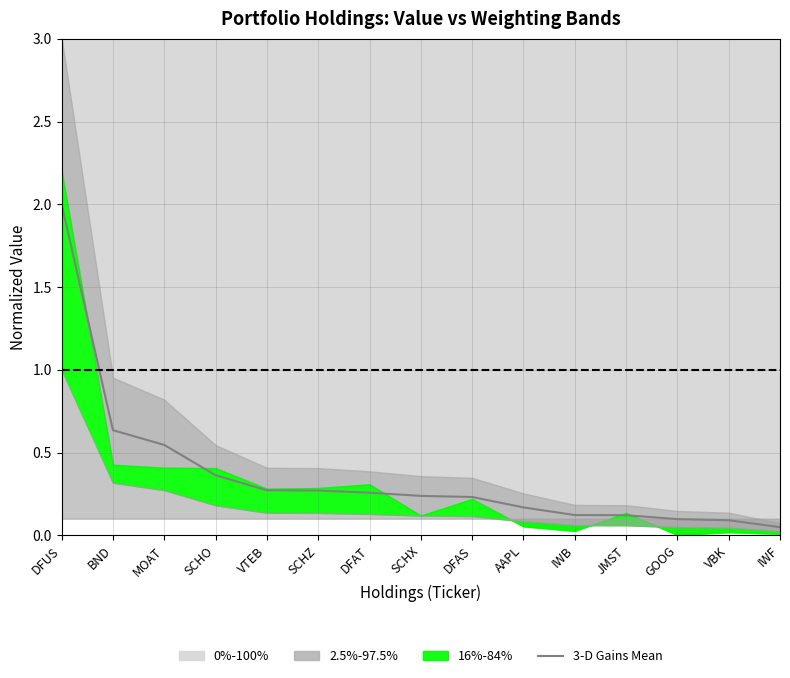

Reading left to right, extract all data points from this chart.

2.0	0.6	0.5	0.4	0.3	0.3	0.3	0.2	0.2	0.2	0.1	0.1	0.1	0.1	0.0